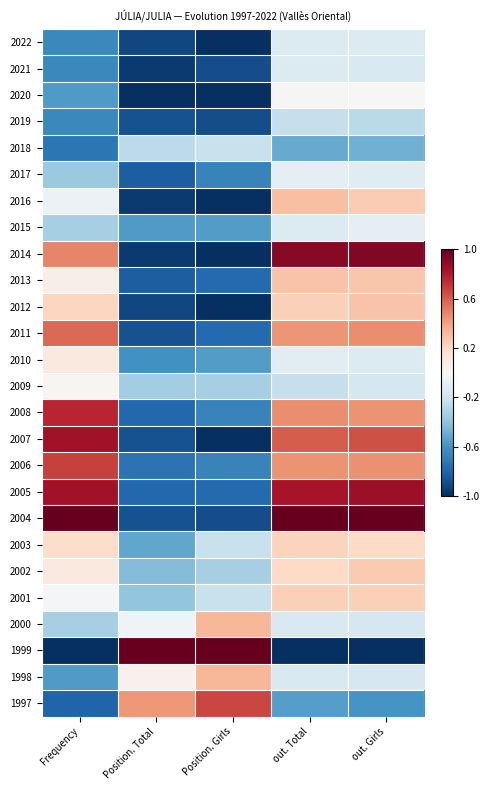

List the series in order of their peak value, lowest first.

2019, 2018, 2021, 2022, 2015, 2017, 2020, 2009, 2010, 2003, 2001, 2002, 2013, 2012, 2016, 2000, 1998, 2011, 1997, 2006, 2008, 2007, 2005, 2014, 2004, 1999